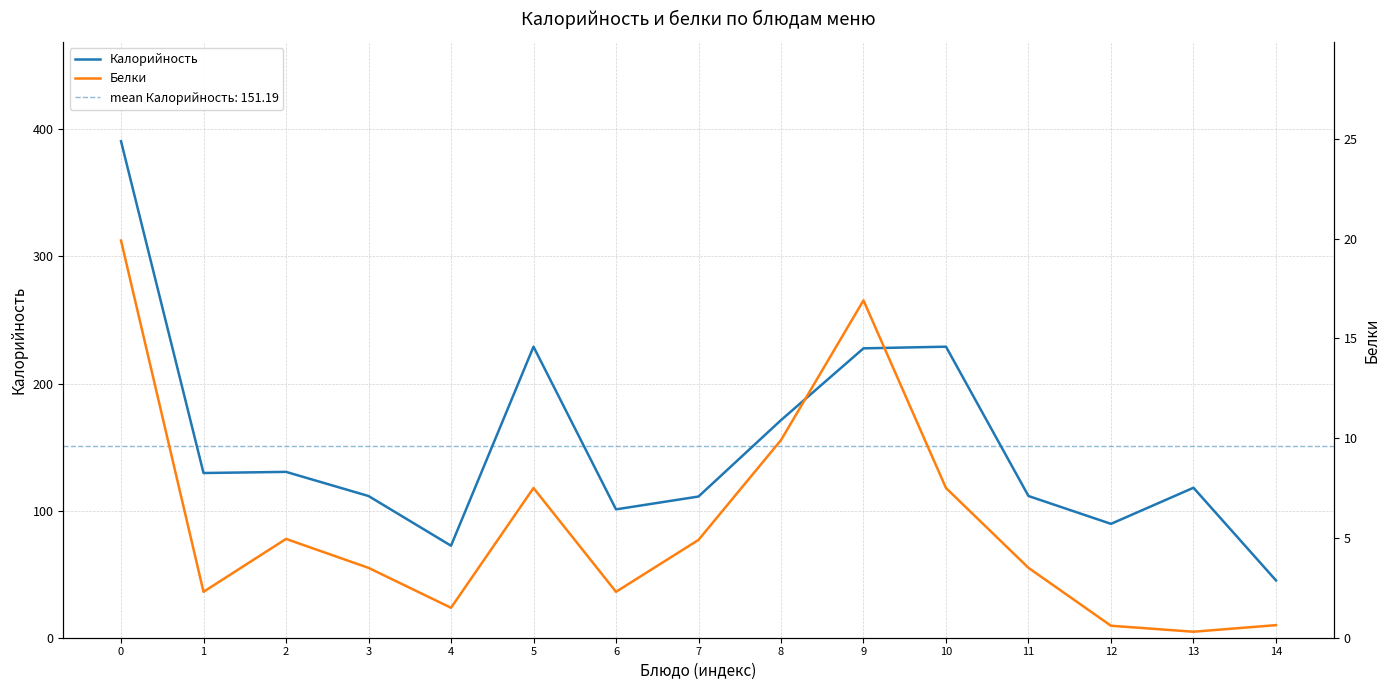

What is the difference between the second highest and minimum values in the Белки series?

16.6